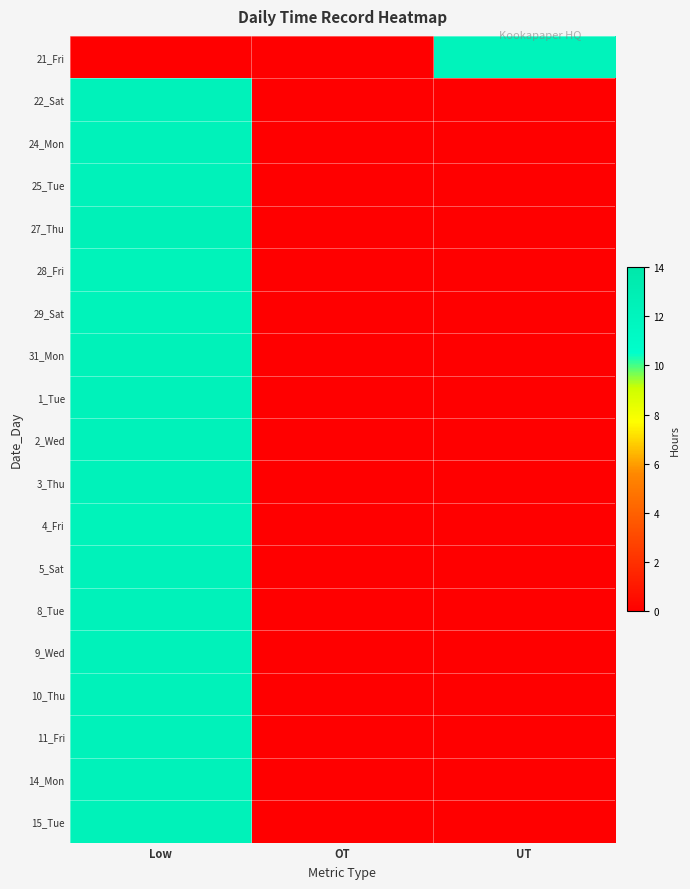

Reading left to right, extract all data points from this chart.

21_Fri: Low=0.0	OT=0.0	UT=12.2
22_Sat: Low=12.3	OT=0.0	UT=0.0
24_Mon: Low=12.3	OT=0.0	UT=0.0
25_Tue: Low=12.3	OT=0.0	UT=0.0
27_Thu: Low=12.5	OT=0.0	UT=0.0
28_Fri: Low=12.3	OT=0.0	UT=0.0
29_Sat: Low=12.2	OT=0.0	UT=0.0
31_Mon: Low=12.4	OT=0.0	UT=0.0
1_Tue: Low=12.3	OT=0.0	UT=0.0
2_Wed: Low=12.3	OT=0.0	UT=0.0
3_Thu: Low=12.3	OT=0.0	UT=0.0
4_Fri: Low=12.3	OT=0.0	UT=0.0
5_Sat: Low=12.3	OT=0.0	UT=0.0
8_Tue: Low=12.3	OT=0.0	UT=0.0
9_Wed: Low=12.3	OT=0.0	UT=0.0
10_Thu: Low=12.3	OT=0.0	UT=0.0
11_Fri: Low=12.3	OT=0.0	UT=0.0
14_Mon: Low=12.3	OT=0.0	UT=0.0
15_Tue: Low=12.4	OT=0.0	UT=0.0